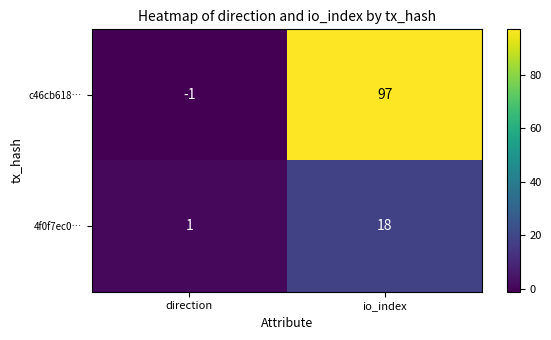

Is it true that c46cb618… equals -2 at direction?

False